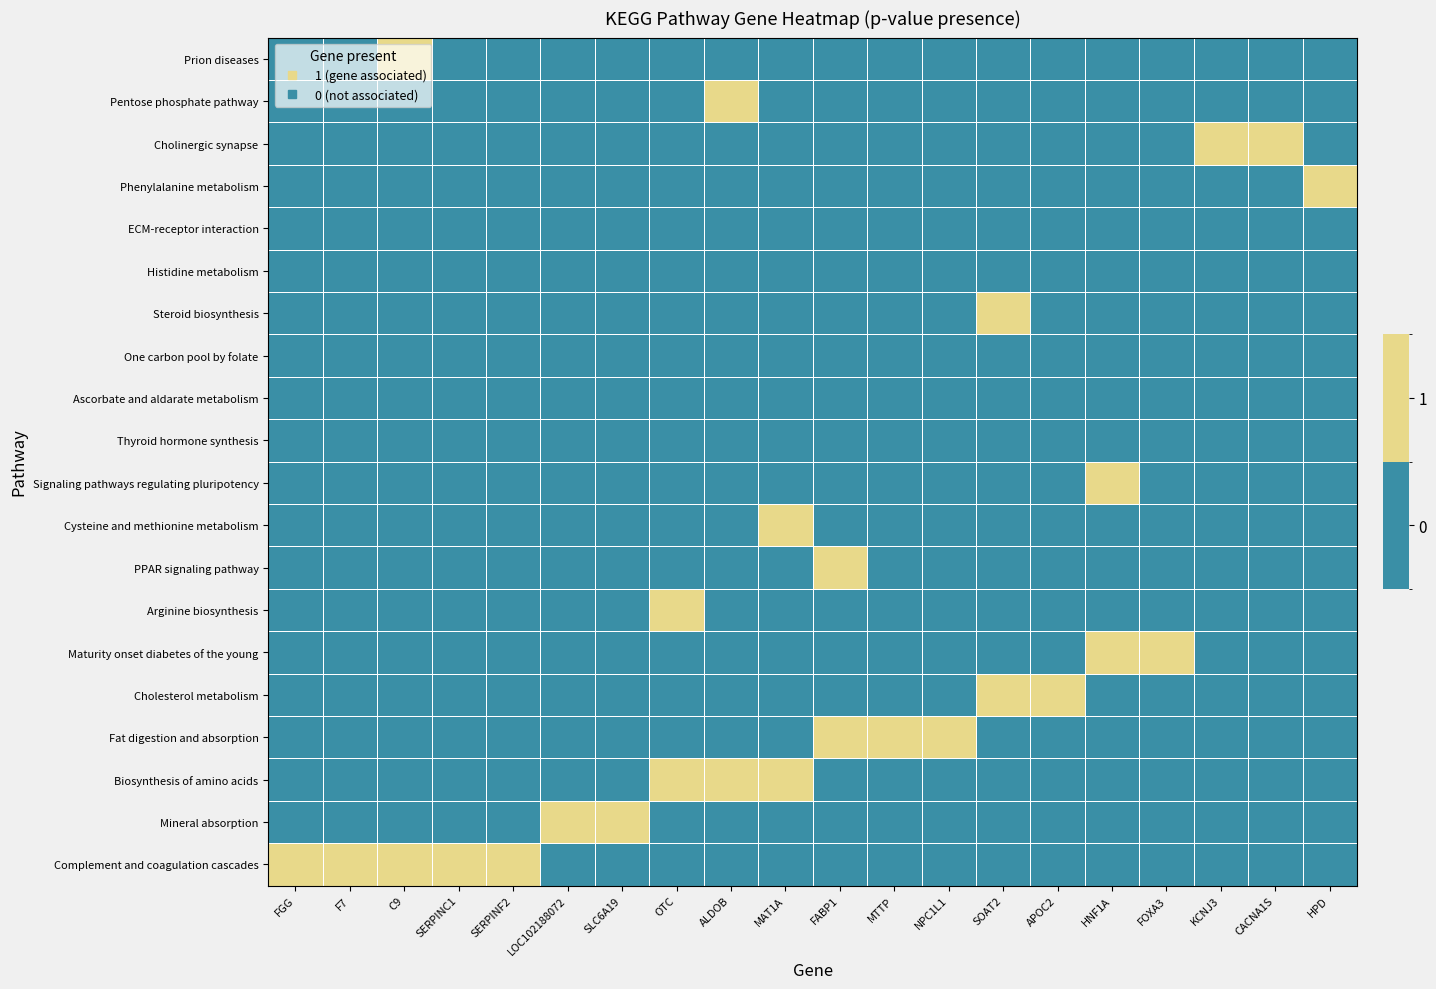

Reading left to right, extract all data points from this chart.

Complement and coagulation cascades: FGG=1	F7=1	C9=1	SERPINC1=1	SERPINF2=1	LOC102188072=0	SLC6A19=0	OTC=0	ALDOB=0	MAT1A=0	FABP1=0	MTTP=0	NPC1L1=0	SOAT2=0	APOC2=0	HNF1A=0	FOXA3=0	KCNJ3=0	CACNA1S=0	HPD=0
Mineral absorption: FGG=0	F7=0	C9=0	SERPINC1=0	SERPINF2=0	LOC102188072=1	SLC6A19=1	OTC=0	ALDOB=0	MAT1A=0	FABP1=0	MTTP=0	NPC1L1=0	SOAT2=0	APOC2=0	HNF1A=0	FOXA3=0	KCNJ3=0	CACNA1S=0	HPD=0
Biosynthesis of amino acids: FGG=0	F7=0	C9=0	SERPINC1=0	SERPINF2=0	LOC102188072=0	SLC6A19=0	OTC=1	ALDOB=1	MAT1A=1	FABP1=0	MTTP=0	NPC1L1=0	SOAT2=0	APOC2=0	HNF1A=0	FOXA3=0	KCNJ3=0	CACNA1S=0	HPD=0
Fat digestion and absorption: FGG=0	F7=0	C9=0	SERPINC1=0	SERPINF2=0	LOC102188072=0	SLC6A19=0	OTC=0	ALDOB=0	MAT1A=0	FABP1=1	MTTP=1	NPC1L1=1	SOAT2=0	APOC2=0	HNF1A=0	FOXA3=0	KCNJ3=0	CACNA1S=0	HPD=0
Cholesterol metabolism: FGG=0	F7=0	C9=0	SERPINC1=0	SERPINF2=0	LOC102188072=0	SLC6A19=0	OTC=0	ALDOB=0	MAT1A=0	FABP1=0	MTTP=0	NPC1L1=0	SOAT2=1	APOC2=1	HNF1A=0	FOXA3=0	KCNJ3=0	CACNA1S=0	HPD=0
Maturity onset diabetes of the young: FGG=0	F7=0	C9=0	SERPINC1=0	SERPINF2=0	LOC102188072=0	SLC6A19=0	OTC=0	ALDOB=0	MAT1A=0	FABP1=0	MTTP=0	NPC1L1=0	SOAT2=0	APOC2=0	HNF1A=1	FOXA3=1	KCNJ3=0	CACNA1S=0	HPD=0
Arginine biosynthesis: FGG=0	F7=0	C9=0	SERPINC1=0	SERPINF2=0	LOC102188072=0	SLC6A19=0	OTC=1	ALDOB=0	MAT1A=0	FABP1=0	MTTP=0	NPC1L1=0	SOAT2=0	APOC2=0	HNF1A=0	FOXA3=0	KCNJ3=0	CACNA1S=0	HPD=0
PPAR signaling pathway: FGG=0	F7=0	C9=0	SERPINC1=0	SERPINF2=0	LOC102188072=0	SLC6A19=0	OTC=0	ALDOB=0	MAT1A=0	FABP1=1	MTTP=0	NPC1L1=0	SOAT2=0	APOC2=0	HNF1A=0	FOXA3=0	KCNJ3=0	CACNA1S=0	HPD=0
Cysteine and methionine metabolism: FGG=0	F7=0	C9=0	SERPINC1=0	SERPINF2=0	LOC102188072=0	SLC6A19=0	OTC=0	ALDOB=0	MAT1A=1	FABP1=0	MTTP=0	NPC1L1=0	SOAT2=0	APOC2=0	HNF1A=0	FOXA3=0	KCNJ3=0	CACNA1S=0	HPD=0
Signaling pathways regulating pluripotency: FGG=0	F7=0	C9=0	SERPINC1=0	SERPINF2=0	LOC102188072=0	SLC6A19=0	OTC=0	ALDOB=0	MAT1A=0	FABP1=0	MTTP=0	NPC1L1=0	SOAT2=0	APOC2=0	HNF1A=1	FOXA3=0	KCNJ3=0	CACNA1S=0	HPD=0
Thyroid hormone synthesis: FGG=0	F7=0	C9=0	SERPINC1=0	SERPINF2=0	LOC102188072=0	SLC6A19=0	OTC=0	ALDOB=0	MAT1A=0	FABP1=0	MTTP=0	NPC1L1=0	SOAT2=0	APOC2=0	HNF1A=0	FOXA3=0	KCNJ3=0	CACNA1S=0	HPD=0
Ascorbate and aldarate metabolism: FGG=0	F7=0	C9=0	SERPINC1=0	SERPINF2=0	LOC102188072=0	SLC6A19=0	OTC=0	ALDOB=0	MAT1A=0	FABP1=0	MTTP=0	NPC1L1=0	SOAT2=0	APOC2=0	HNF1A=0	FOXA3=0	KCNJ3=0	CACNA1S=0	HPD=0
One carbon pool by folate: FGG=0	F7=0	C9=0	SERPINC1=0	SERPINF2=0	LOC102188072=0	SLC6A19=0	OTC=0	ALDOB=0	MAT1A=0	FABP1=0	MTTP=0	NPC1L1=0	SOAT2=0	APOC2=0	HNF1A=0	FOXA3=0	KCNJ3=0	CACNA1S=0	HPD=0
Steroid biosynthesis: FGG=0	F7=0	C9=0	SERPINC1=0	SERPINF2=0	LOC102188072=0	SLC6A19=0	OTC=0	ALDOB=0	MAT1A=0	FABP1=0	MTTP=0	NPC1L1=0	SOAT2=1	APOC2=0	HNF1A=0	FOXA3=0	KCNJ3=0	CACNA1S=0	HPD=0
Histidine metabolism: FGG=0	F7=0	C9=0	SERPINC1=0	SERPINF2=0	LOC102188072=0	SLC6A19=0	OTC=0	ALDOB=0	MAT1A=0	FABP1=0	MTTP=0	NPC1L1=0	SOAT2=0	APOC2=0	HNF1A=0	FOXA3=0	KCNJ3=0	CACNA1S=0	HPD=0
ECM-receptor interaction: FGG=0	F7=0	C9=0	SERPINC1=0	SERPINF2=0	LOC102188072=0	SLC6A19=0	OTC=0	ALDOB=0	MAT1A=0	FABP1=0	MTTP=0	NPC1L1=0	SOAT2=0	APOC2=0	HNF1A=0	FOXA3=0	KCNJ3=0	CACNA1S=0	HPD=0
Phenylalanine metabolism: FGG=0	F7=0	C9=0	SERPINC1=0	SERPINF2=0	LOC102188072=0	SLC6A19=0	OTC=0	ALDOB=0	MAT1A=0	FABP1=0	MTTP=0	NPC1L1=0	SOAT2=0	APOC2=0	HNF1A=0	FOXA3=0	KCNJ3=0	CACNA1S=0	HPD=1
Cholinergic synapse: FGG=0	F7=0	C9=0	SERPINC1=0	SERPINF2=0	LOC102188072=0	SLC6A19=0	OTC=0	ALDOB=0	MAT1A=0	FABP1=0	MTTP=0	NPC1L1=0	SOAT2=0	APOC2=0	HNF1A=0	FOXA3=0	KCNJ3=1	CACNA1S=1	HPD=0
Pentose phosphate pathway: FGG=0	F7=0	C9=0	SERPINC1=0	SERPINF2=0	LOC102188072=0	SLC6A19=0	OTC=0	ALDOB=1	MAT1A=0	FABP1=0	MTTP=0	NPC1L1=0	SOAT2=0	APOC2=0	HNF1A=0	FOXA3=0	KCNJ3=0	CACNA1S=0	HPD=0
Prion diseases: FGG=0	F7=0	C9=1	SERPINC1=0	SERPINF2=0	LOC102188072=0	SLC6A19=0	OTC=0	ALDOB=0	MAT1A=0	FABP1=0	MTTP=0	NPC1L1=0	SOAT2=0	APOC2=0	HNF1A=0	FOXA3=0	KCNJ3=0	CACNA1S=0	HPD=0